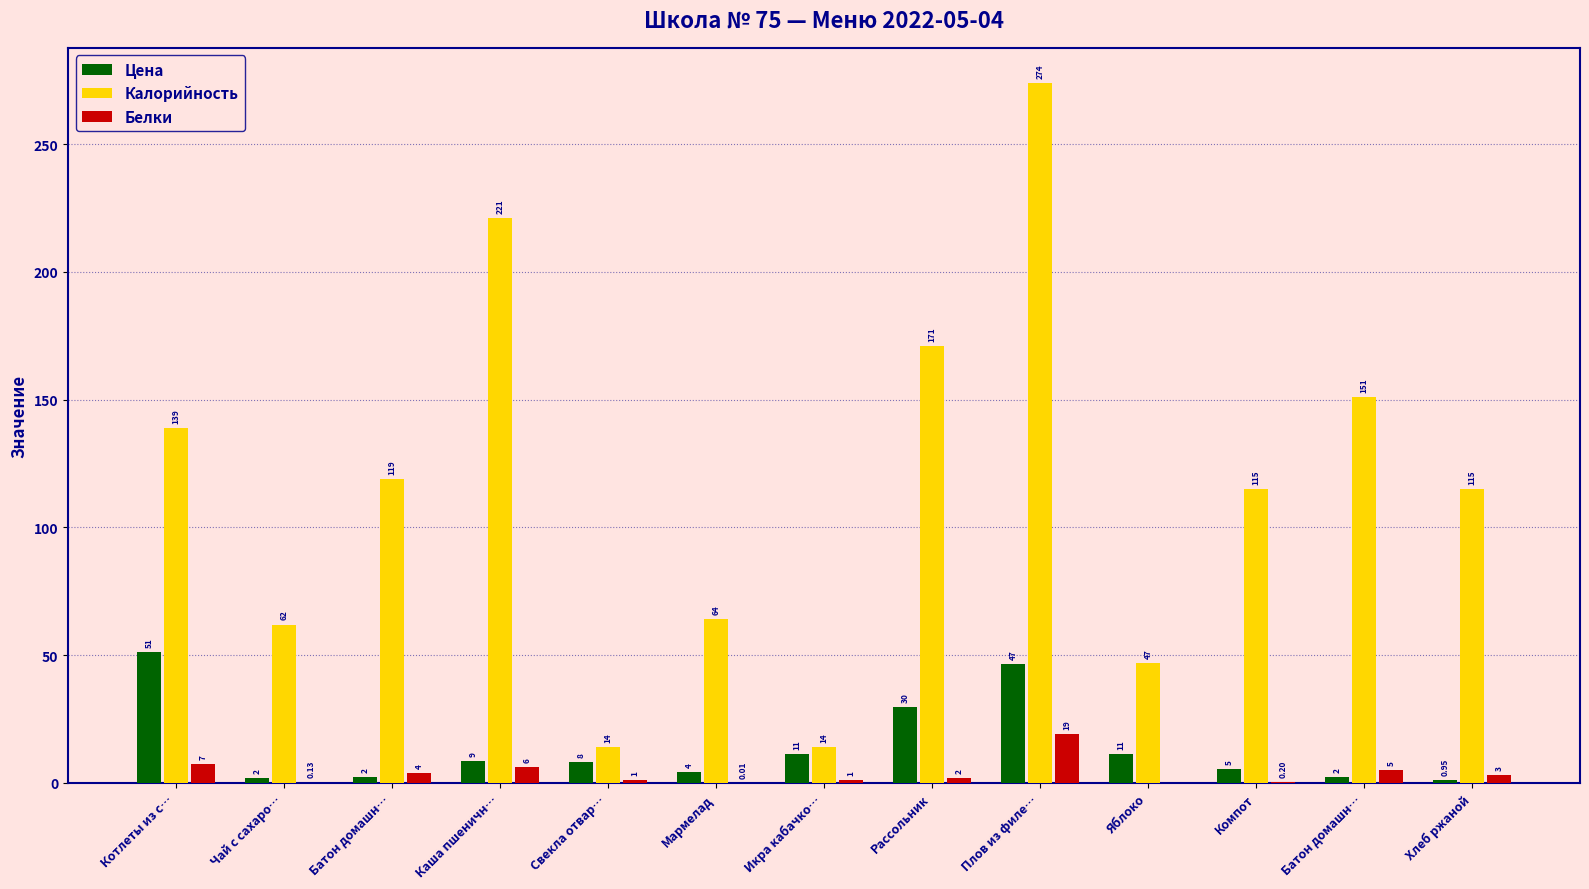

Between Каша пшеничн… and Рассольник, which series saw the biggest shift?

Калорийность